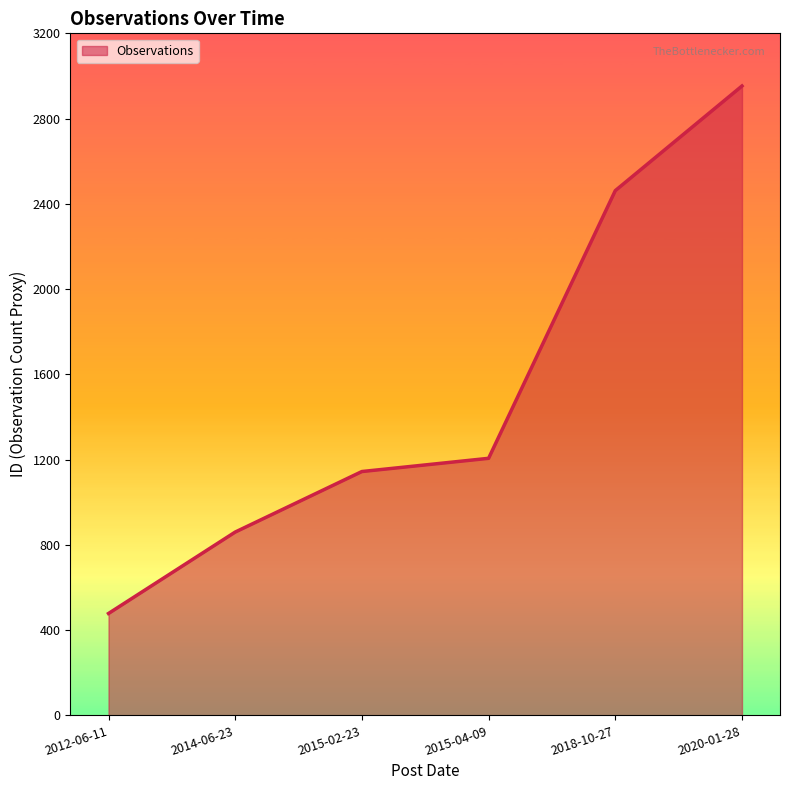

Does the chart display data point markers on the line(s)?

No